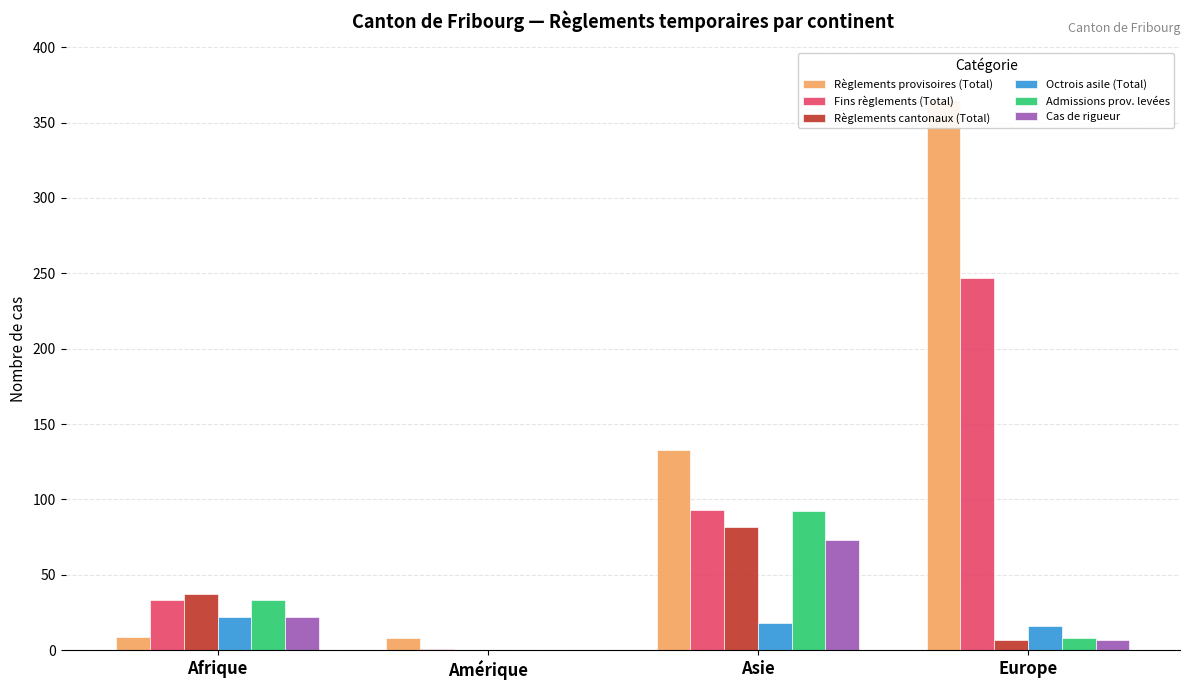

Is the value of Règlements provisoires (Total) at Asie greater than the value of Admissions prov. levées at Europe?

Yes